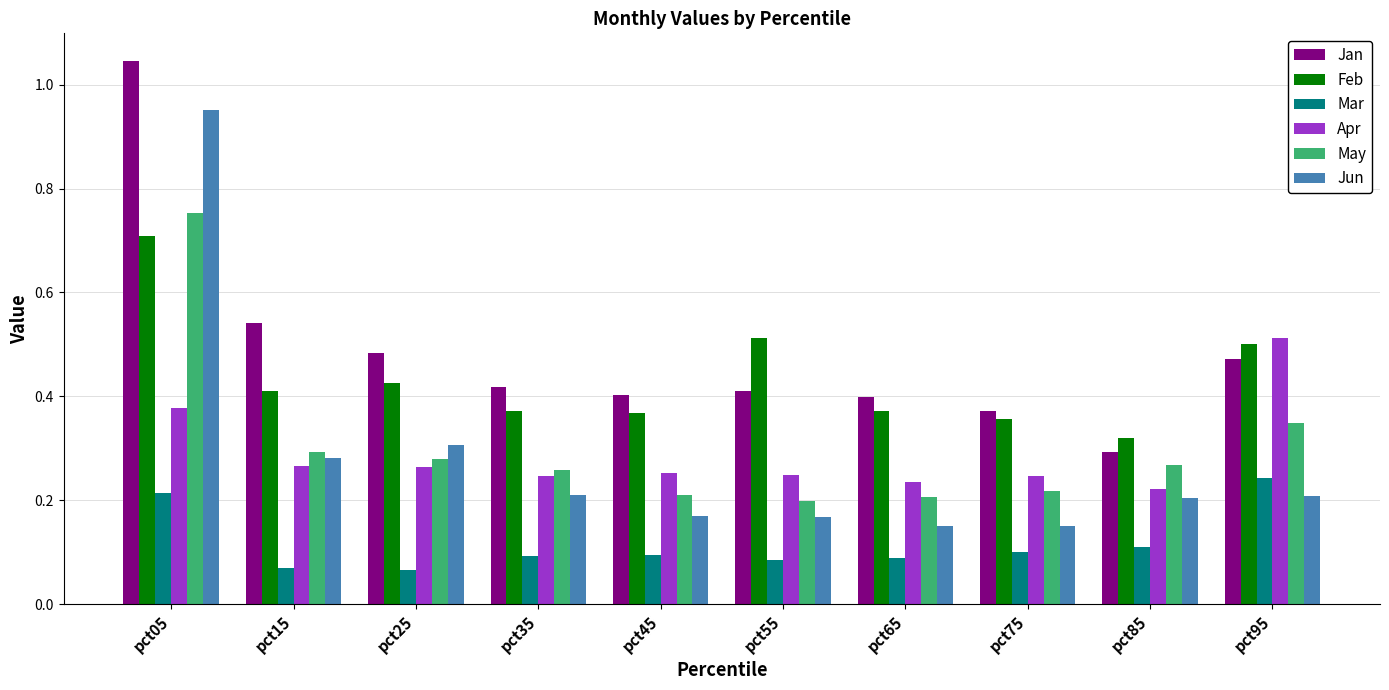

At which label does May reach its peak?

pct05